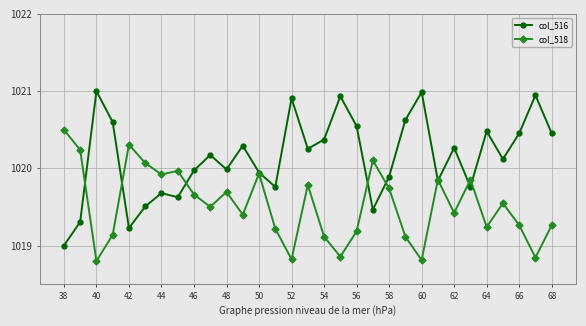

After their last crossing, which series has the higher values: col_518 or col_516?

col_516